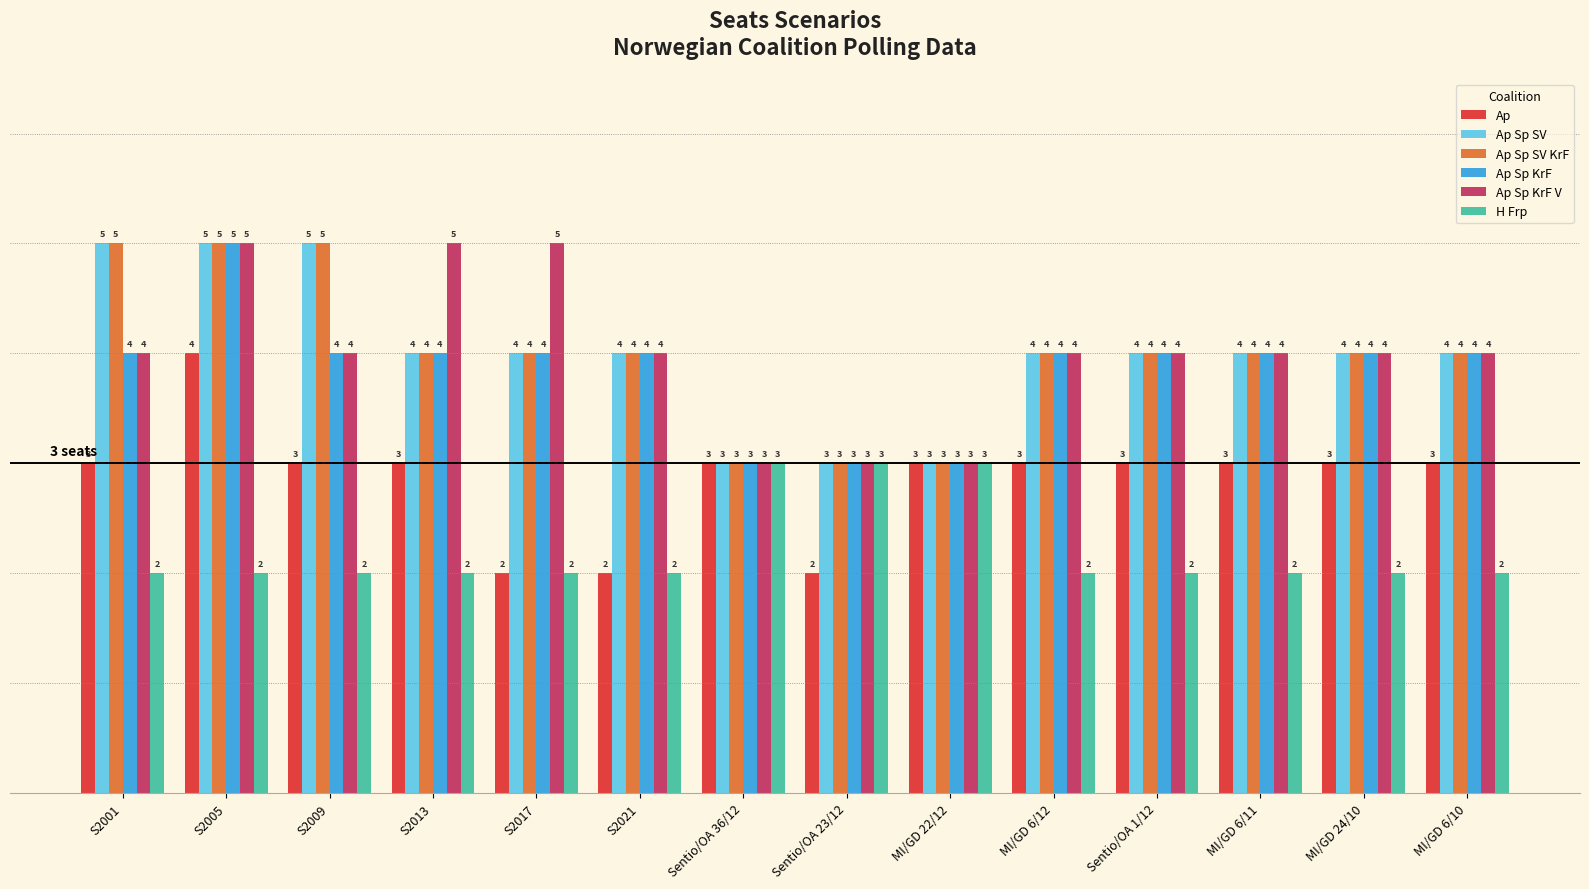

What is the difference between the highest and lowest values at S2001?

3